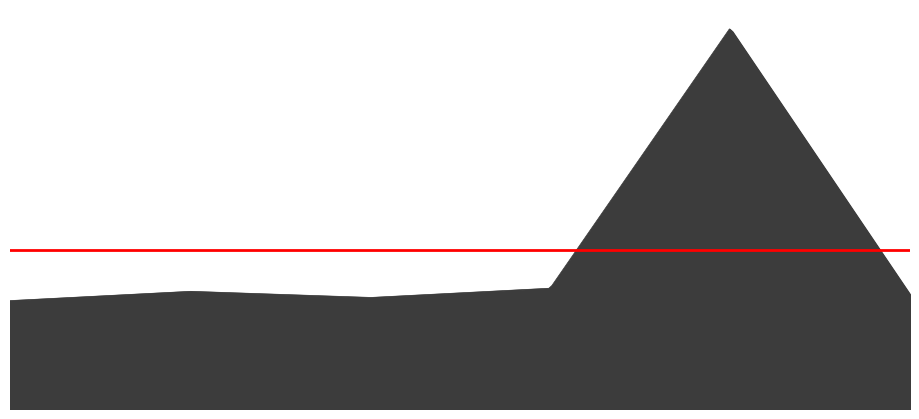

What is the label of the 4th point from the left?

2012-09-28 10:29:16